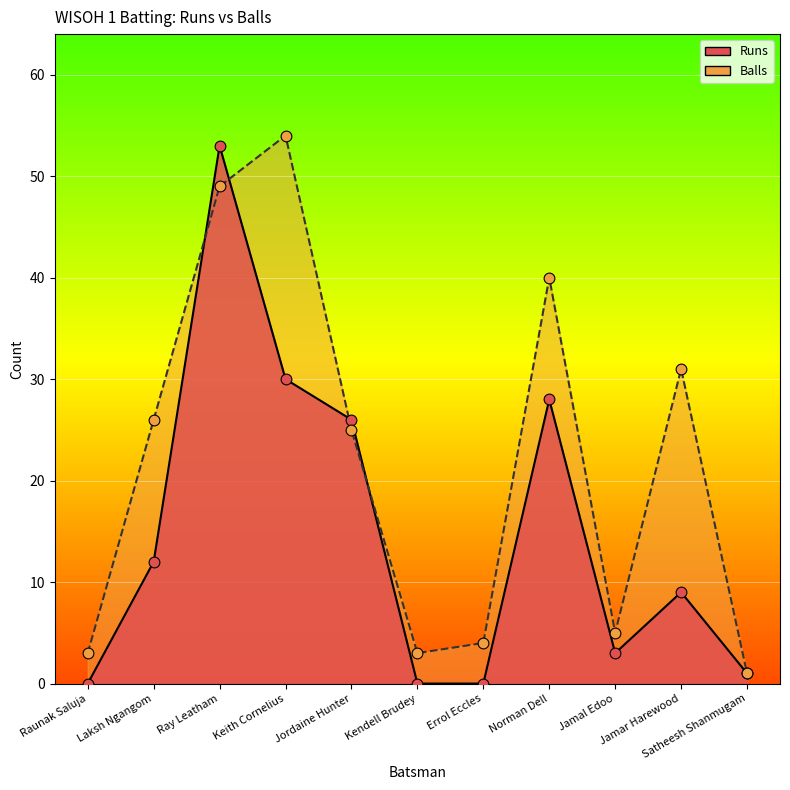

Which series contains the highest Y value?

Balls